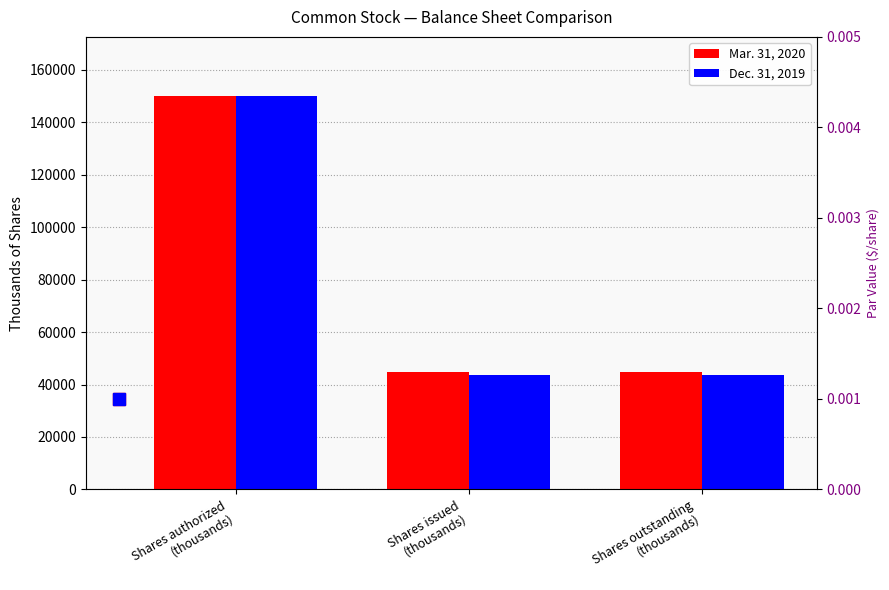

What is the sum of all Dec. 31, 2019 values?

237232